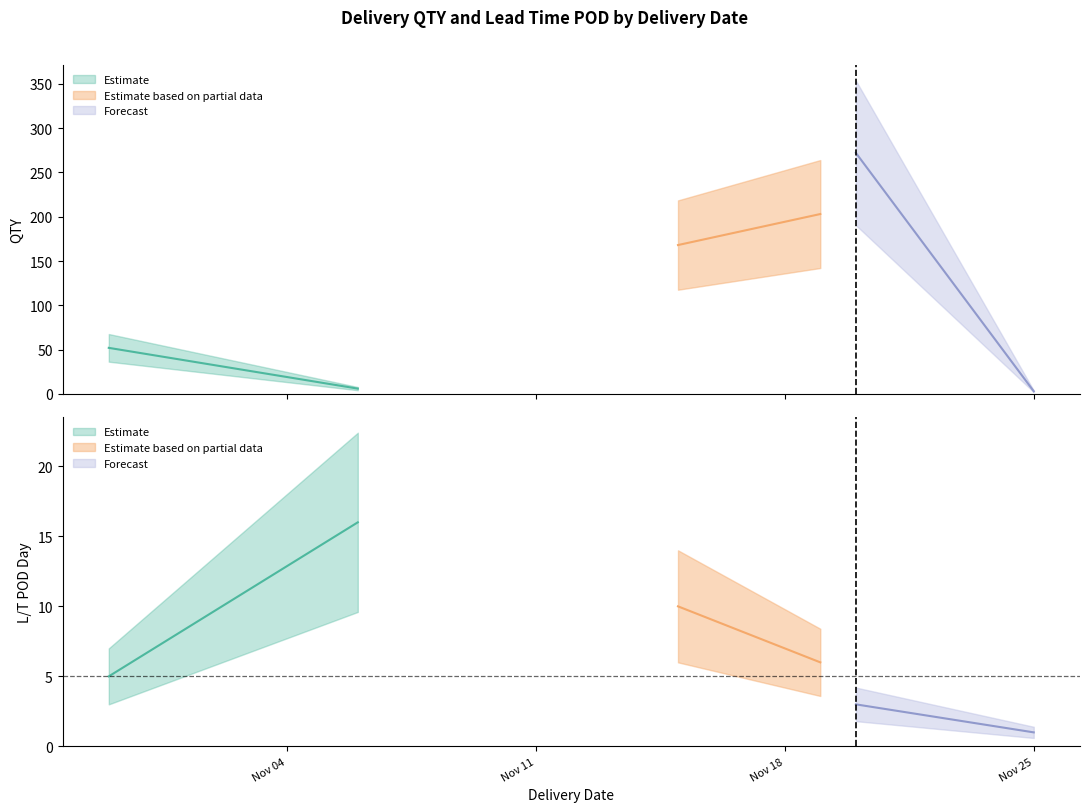

Which has a higher value, 2024-10-30 or 2024-10-30?

2024-10-30